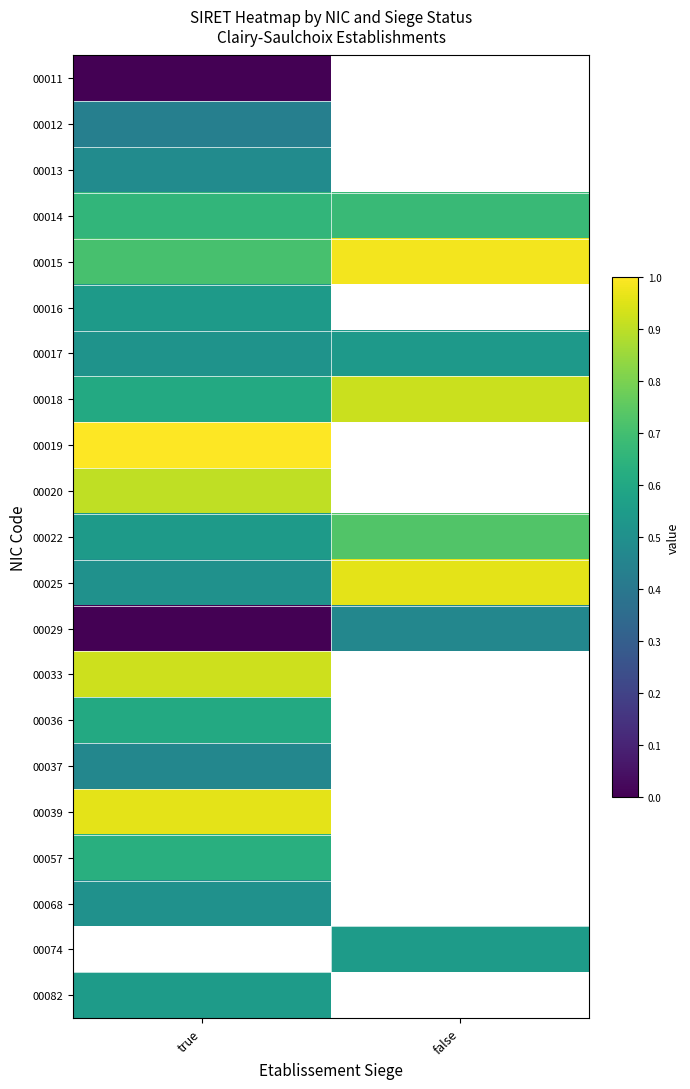

At which category does the chart reach its peak across all series?

true